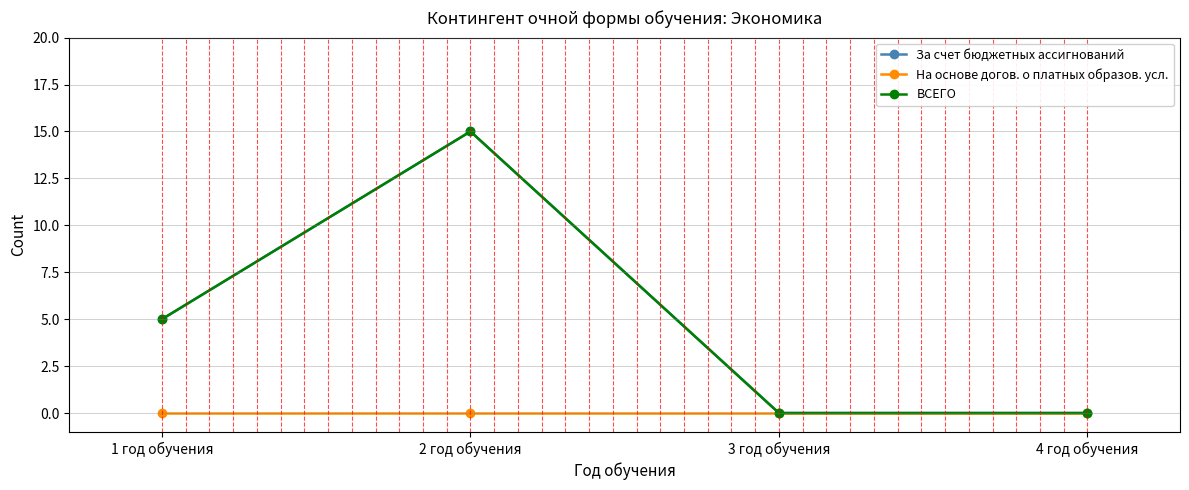

True or false: За счет бюджетных ассигнований and На основе догов. о платных образов. усл. intersect in this chart.

False